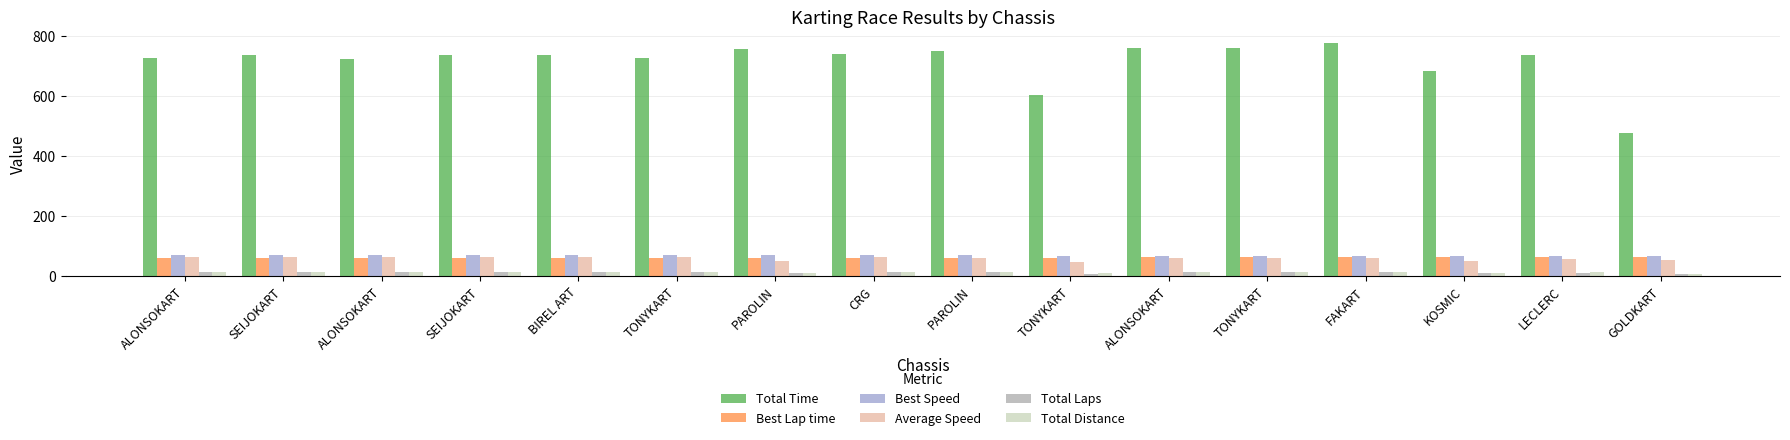

Which series has the widest spread of values?

Total Time